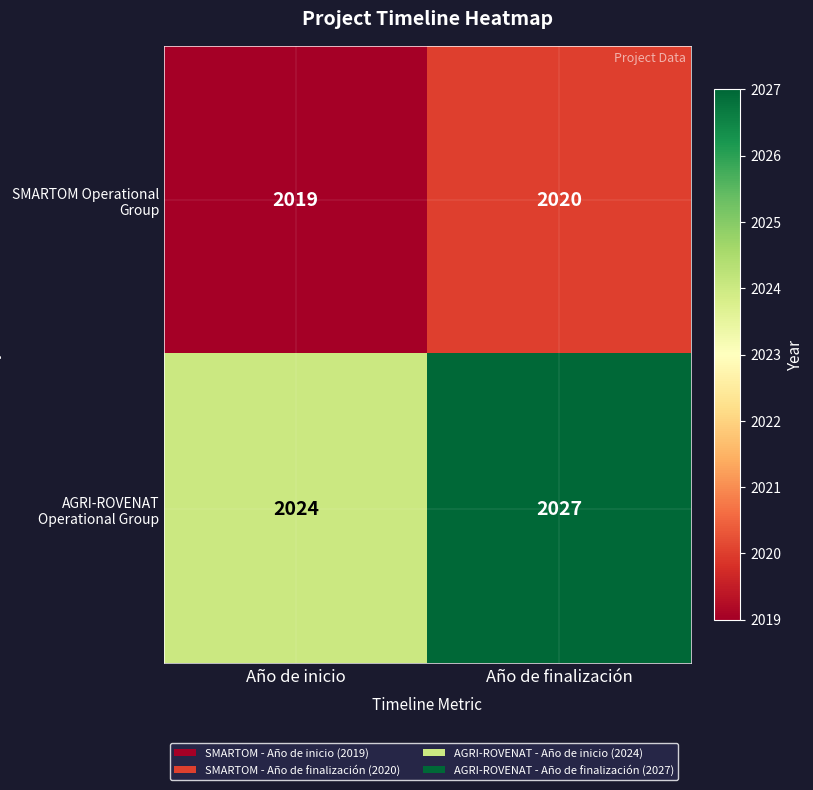

How many data points does each series have?

2